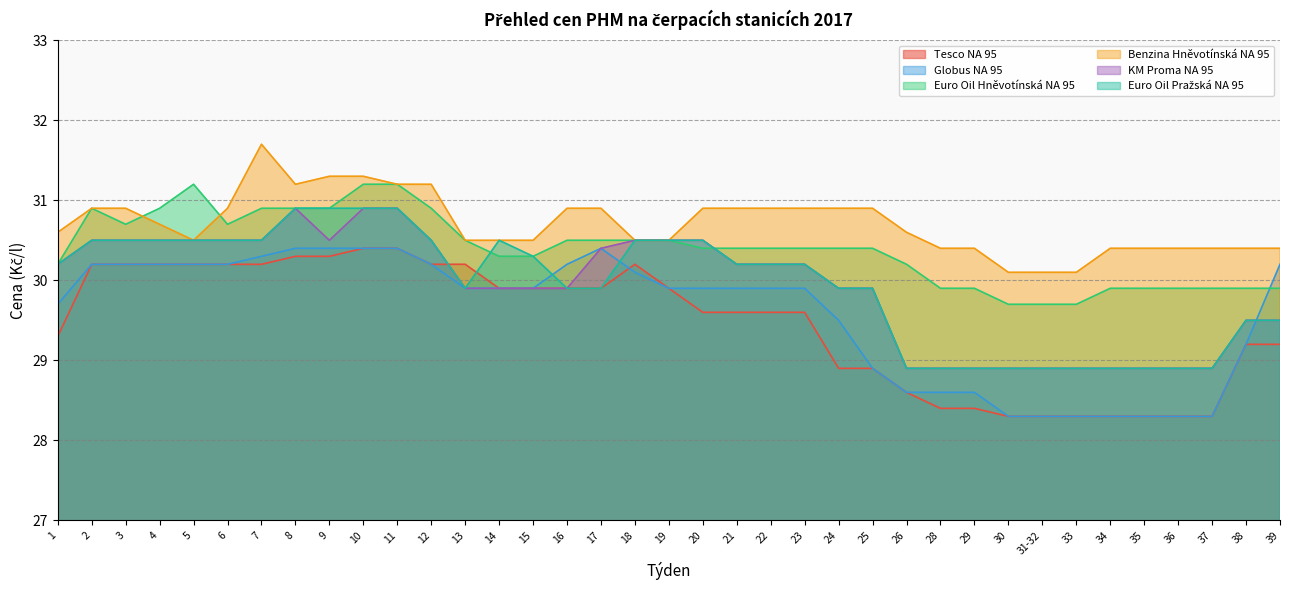

How many lines are shown in the chart?

6